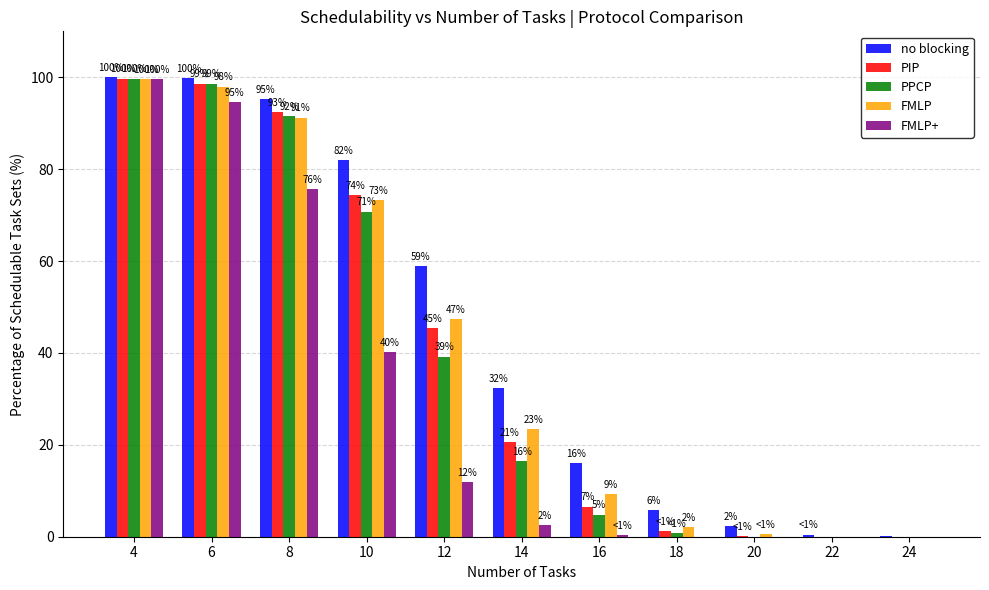

Which series changed the most between 12 and 22?

no blocking